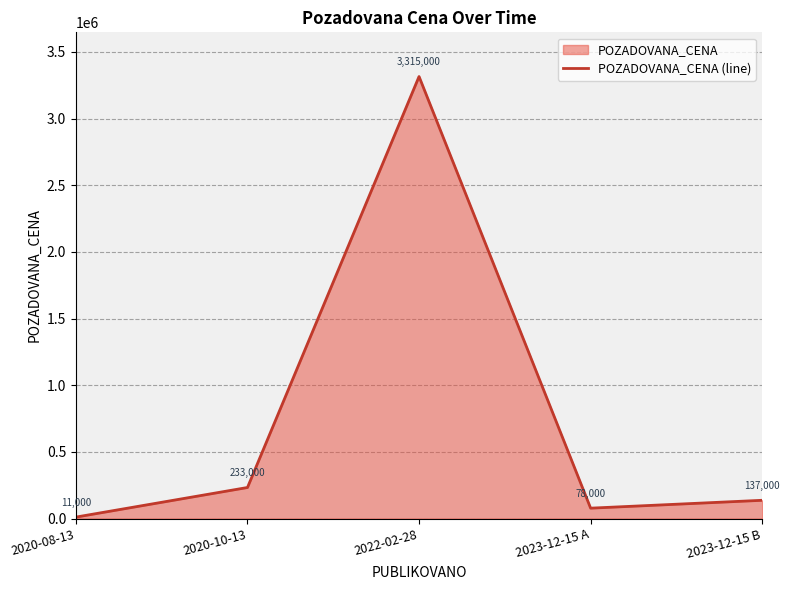

The value at 2023-12-15 B is 137000. True or false?

True